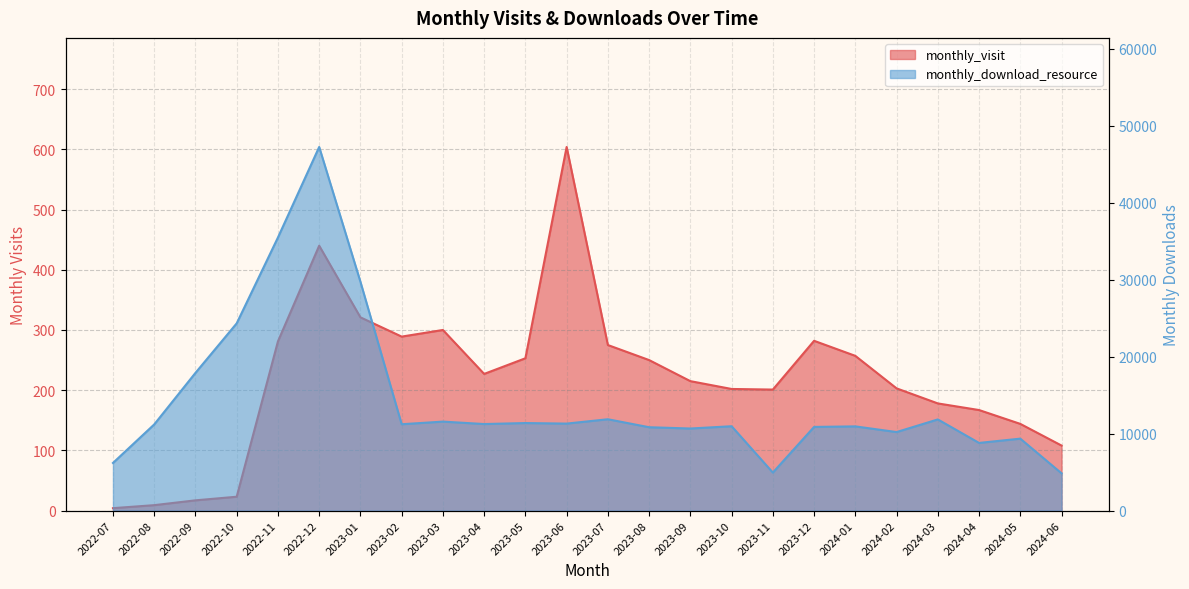

How many data points in monthly_visit are above 227?

11